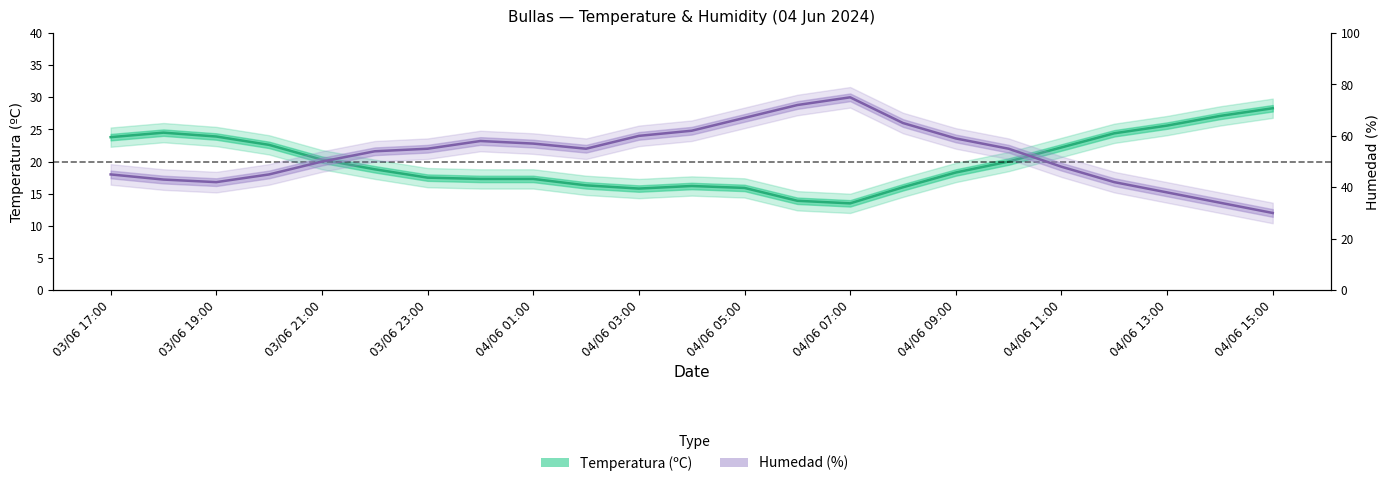

Is the value of Temperatura (ºC) at 04/06 07:00 greater than the value of Humedad (%) at 20?

No